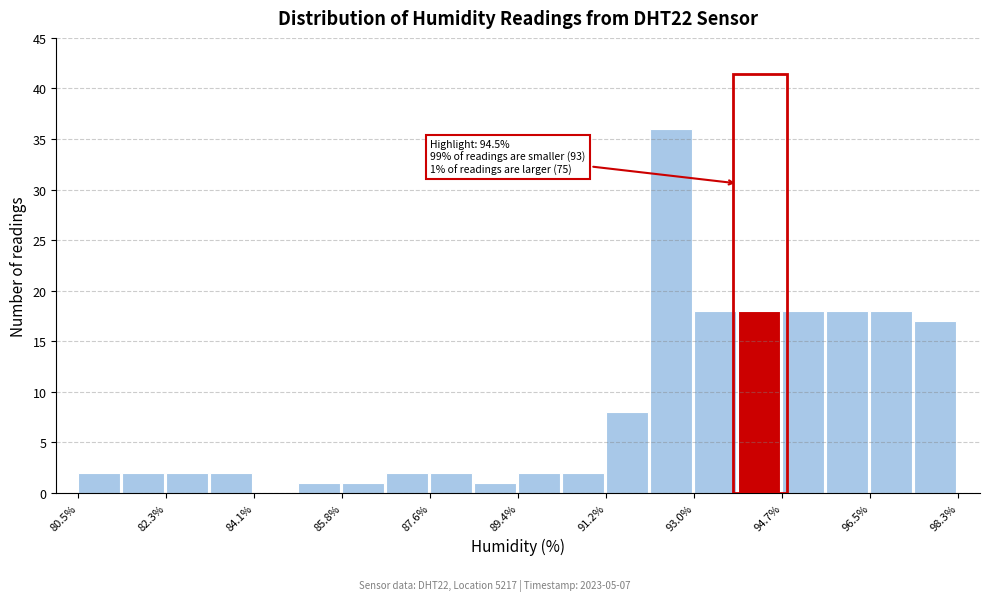

Over which range of the x-axis is the bar tallest?

92.0 to 93.0